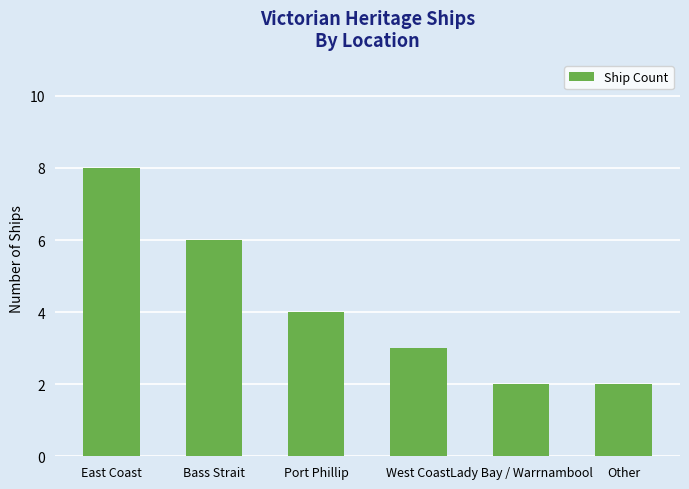

What is the difference between the values at Port Phillip and Bass Strait?

2